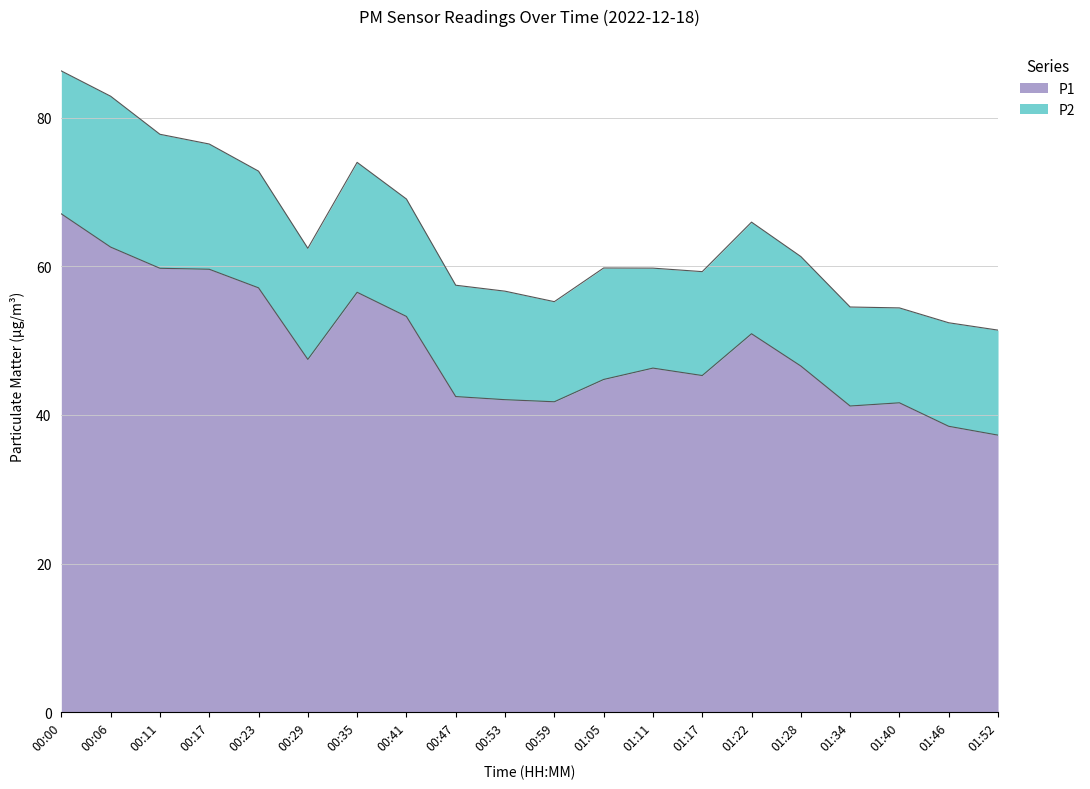

What is the maximum value shown in the chart?

67.0